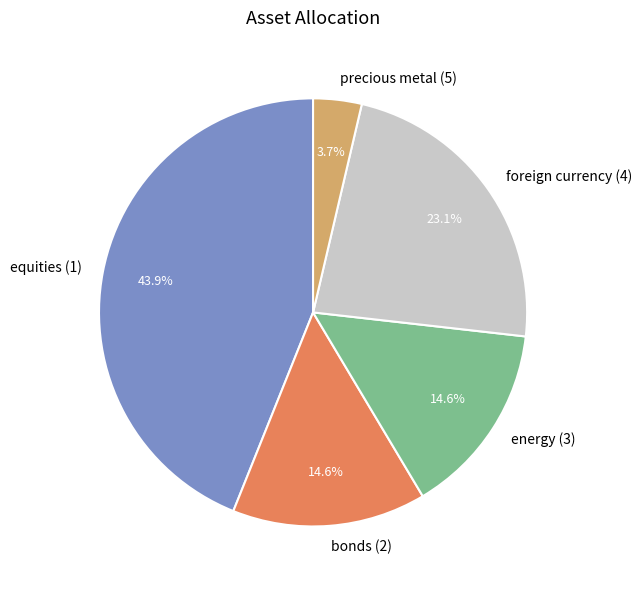

To the nearest percent, what percentage of the pie is precious metal (5)?

4%